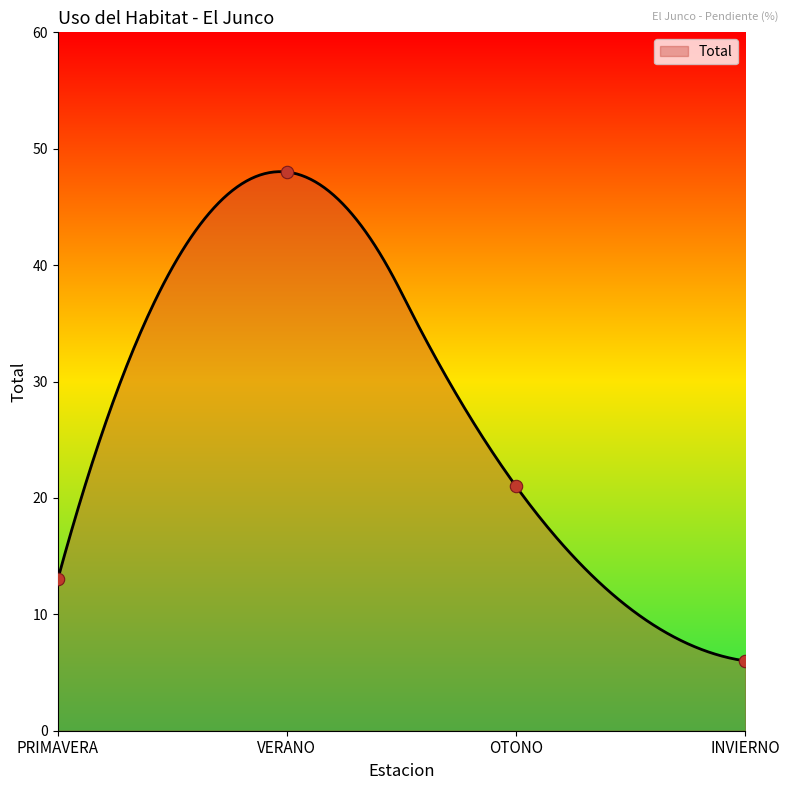

Which has a higher value, PRIMAVERA or INVIERNO?

PRIMAVERA